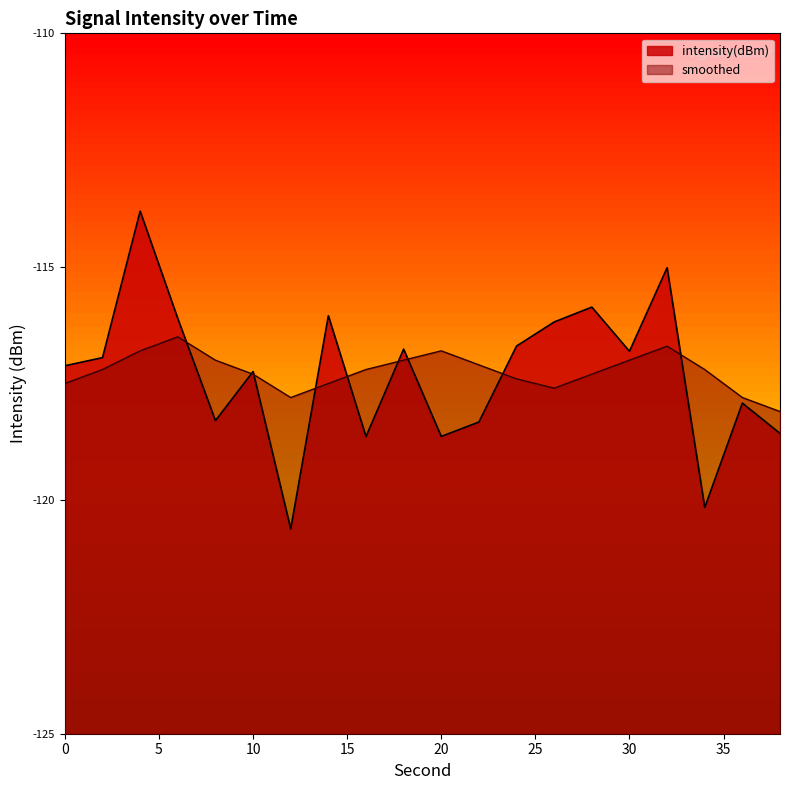

Which category has the highest value across all series?

4